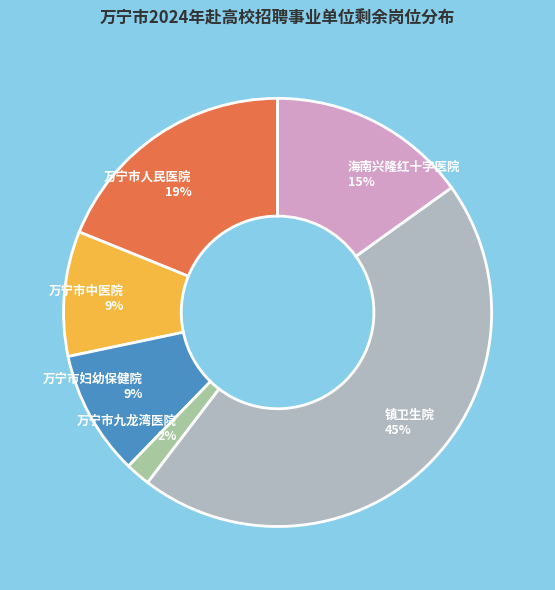

Which category has the smallest portion of the pie?

万宁市九龙湾医院